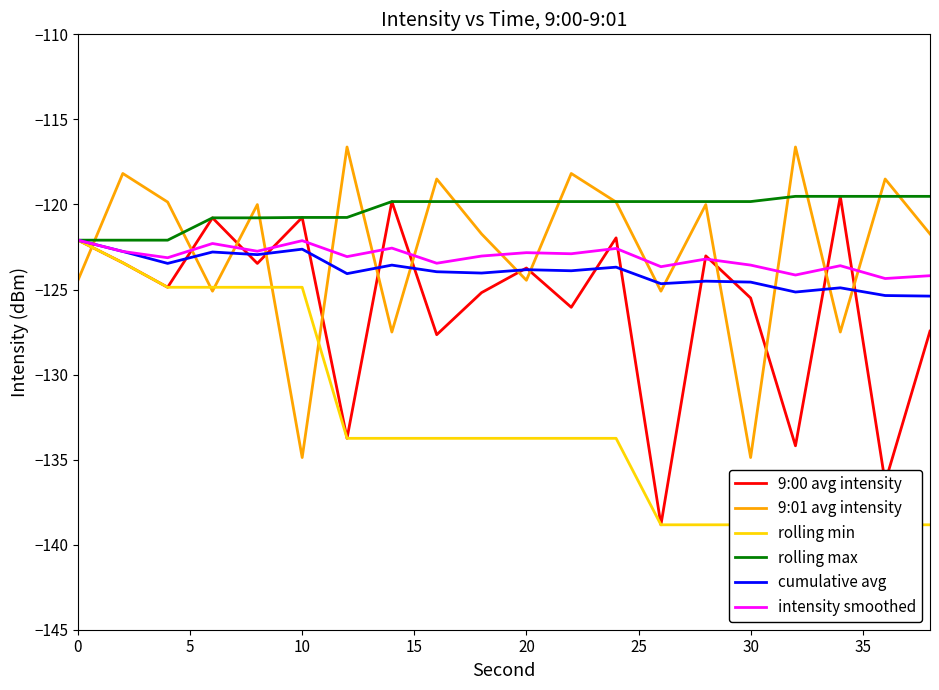

Which series has the largest total across all categories?

rolling max